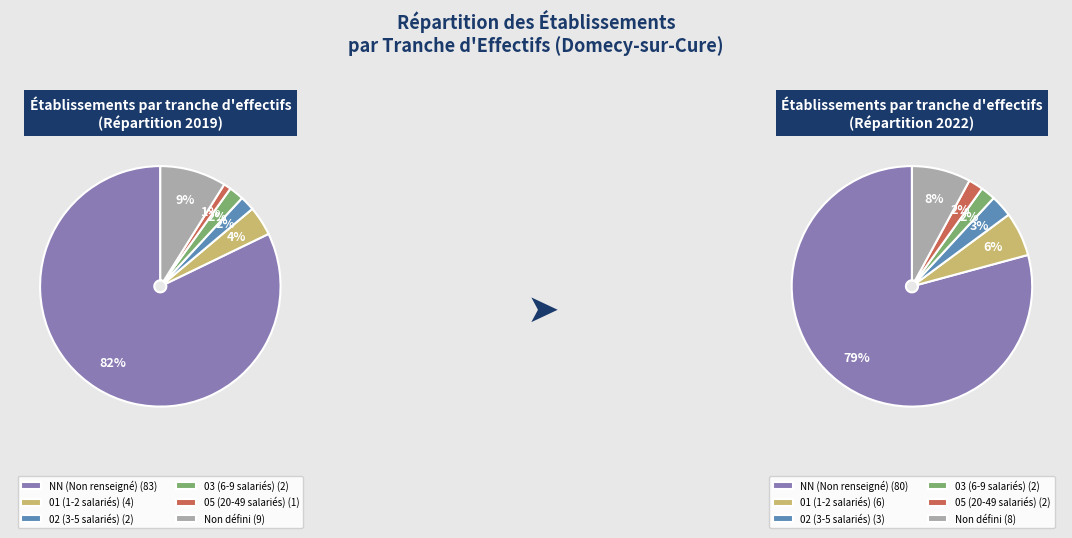

Count the number of slices in the pie.

6